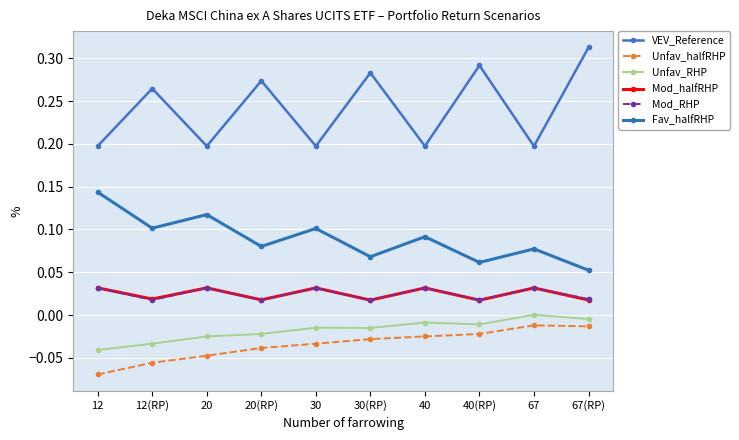

How many data points does each series have?

10